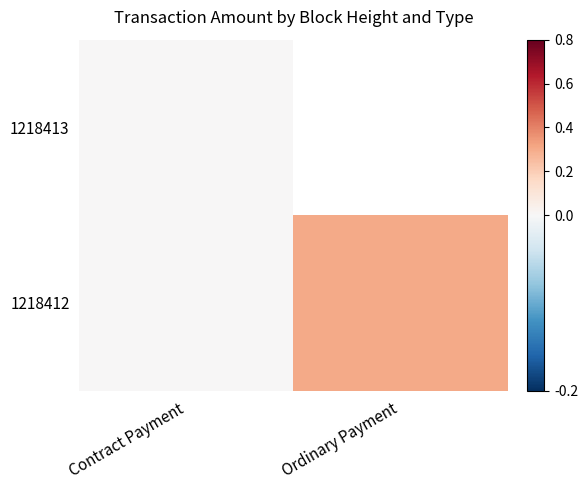

Count the number of data series in this chart.

2